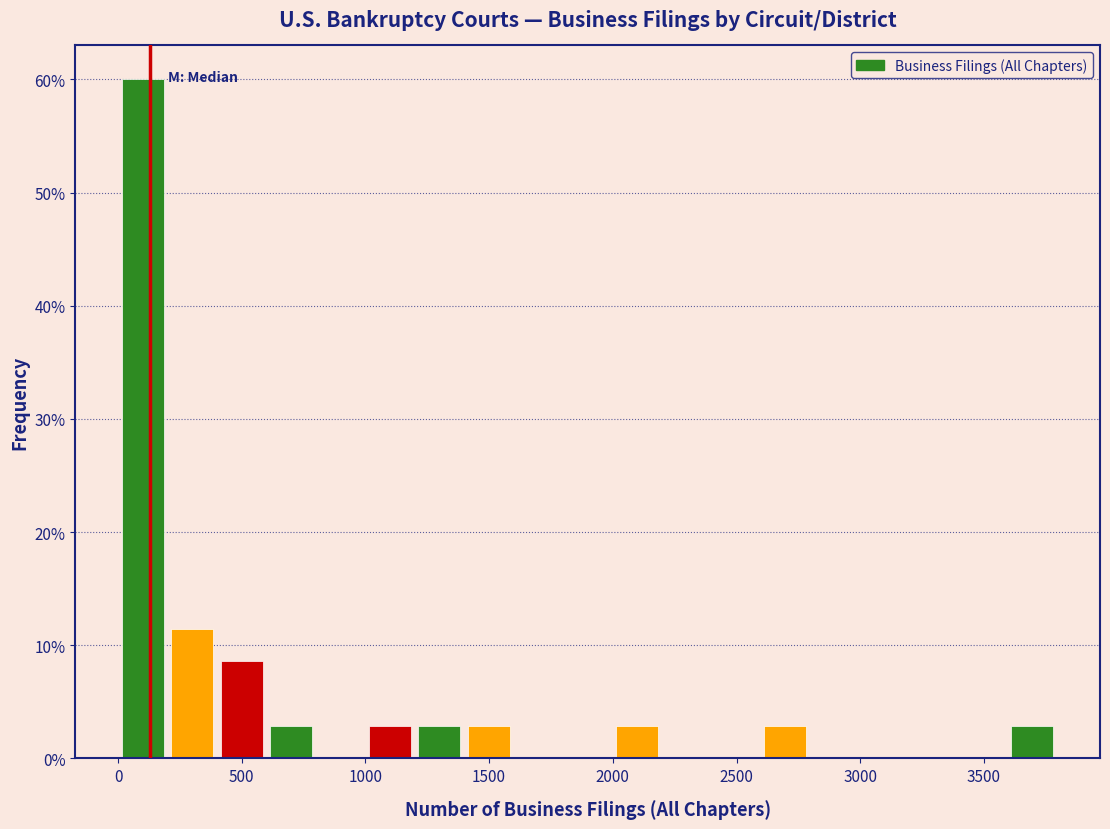

Around what value on the x-axis is the tallest bar? Give the approximate position of its centre, as read against the axis.

100